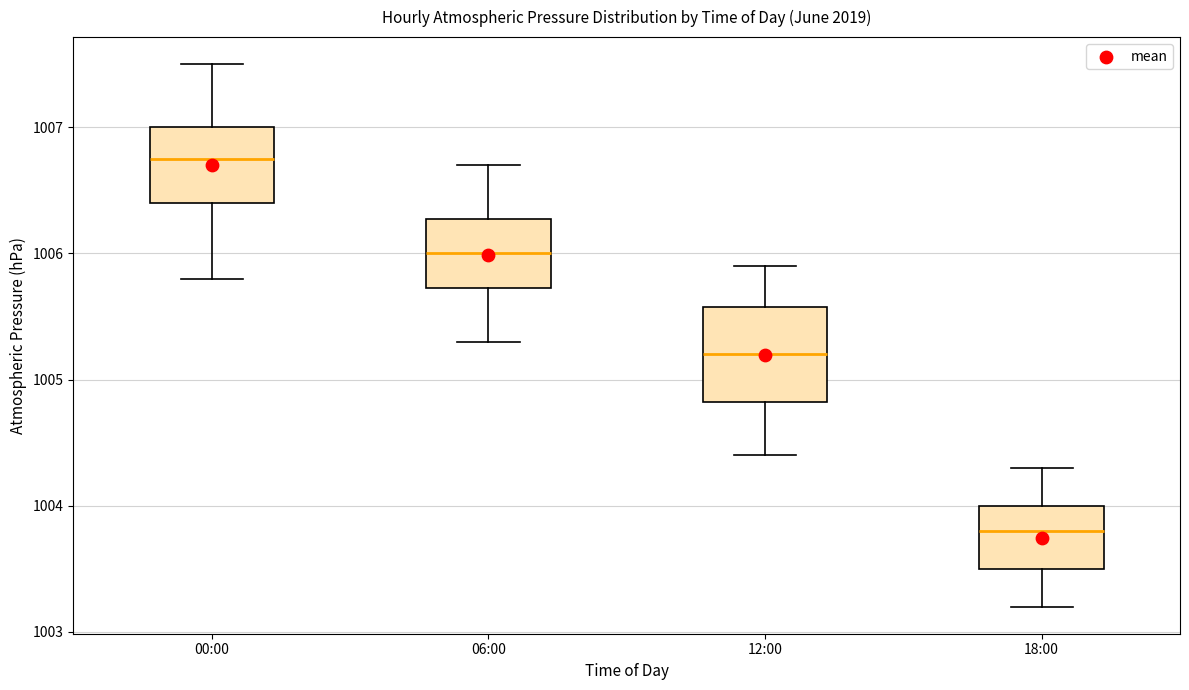

Which box's median line is the highest?

00:00